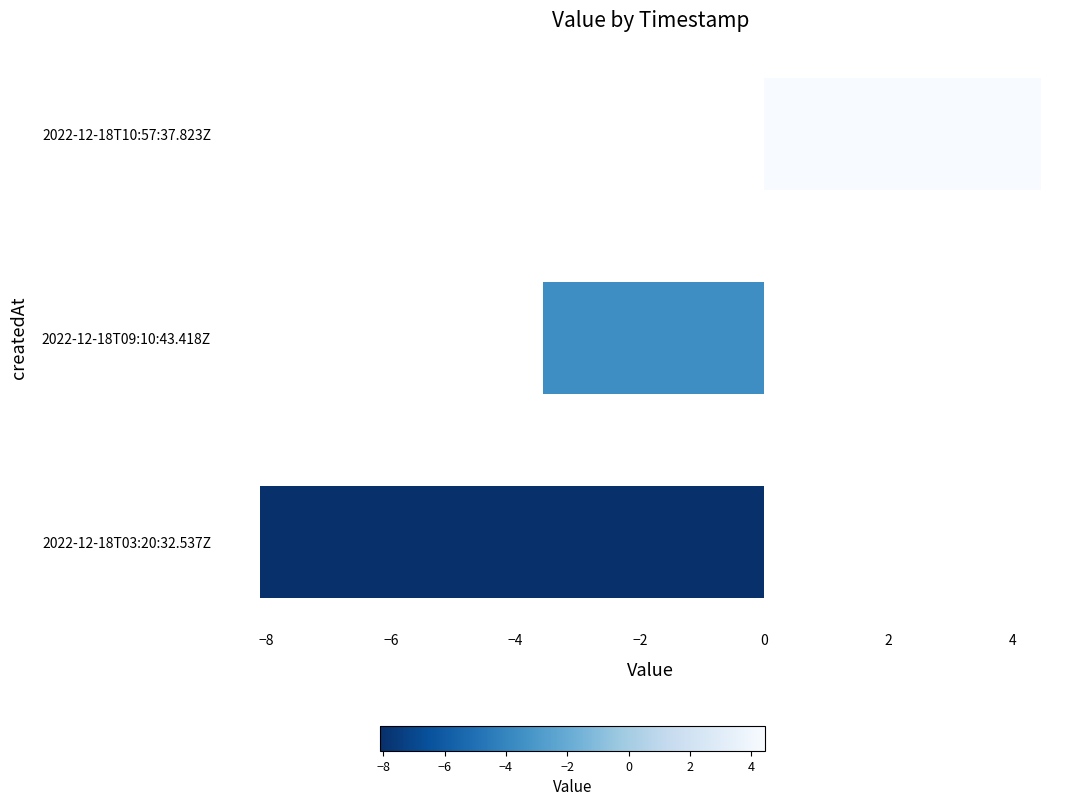

At which label is the value closest to -1?

2022-12-18T09:10:43.418Z